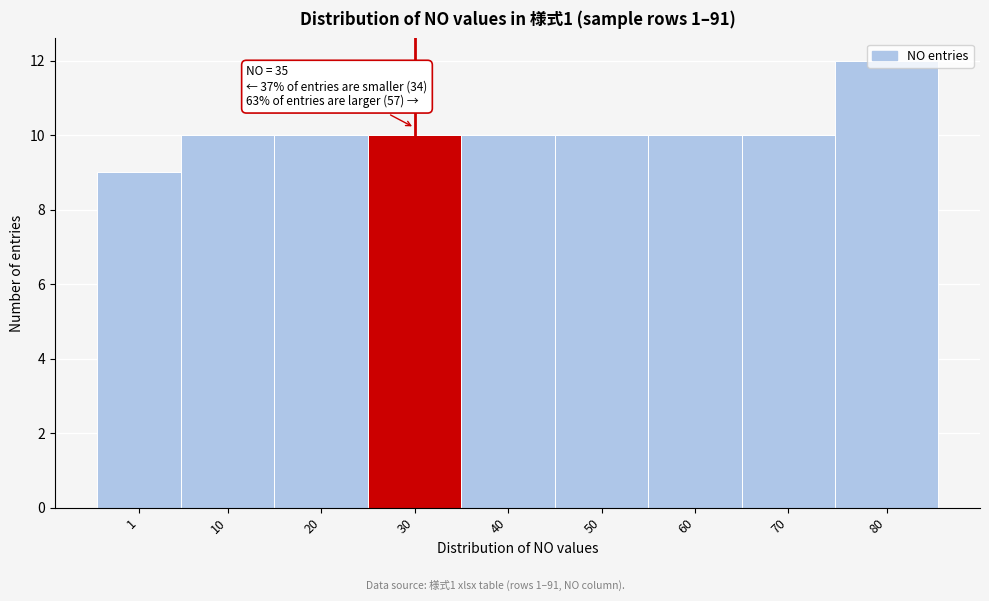

What is the change in value from 1 to 30?

+1